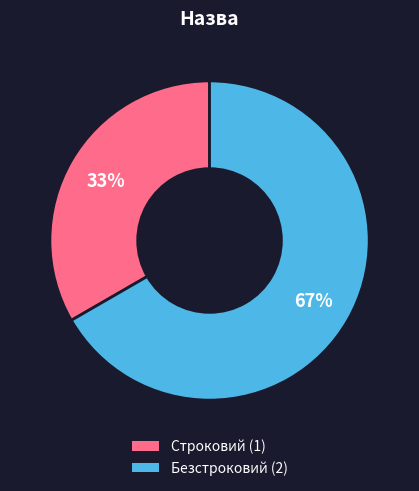

True or false: Безстроковий accounts for 67% of the total.

True